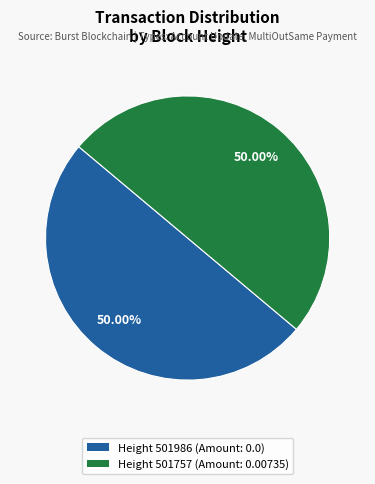

What is the ratio of the value at Height 501986 (Amount: 0.0) to the value at Height 501757 (Amount: 0.00735)?

1.0